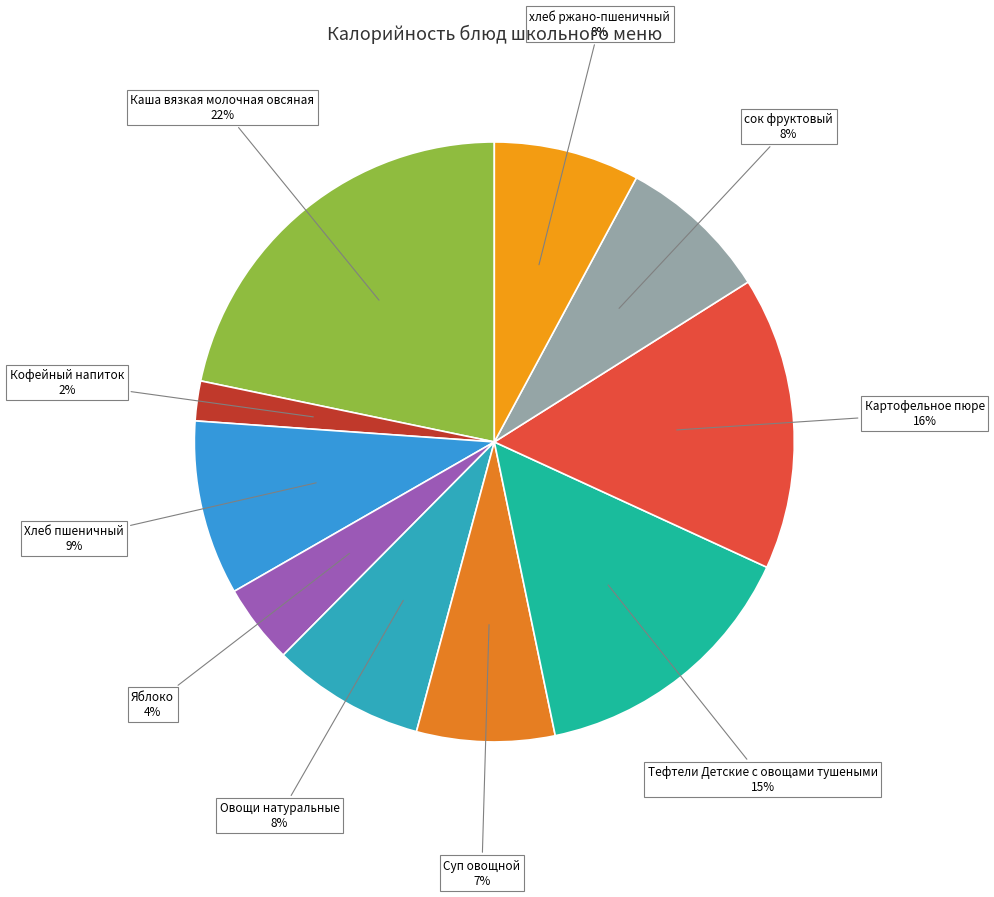

Count the number of slices in the pie.

10